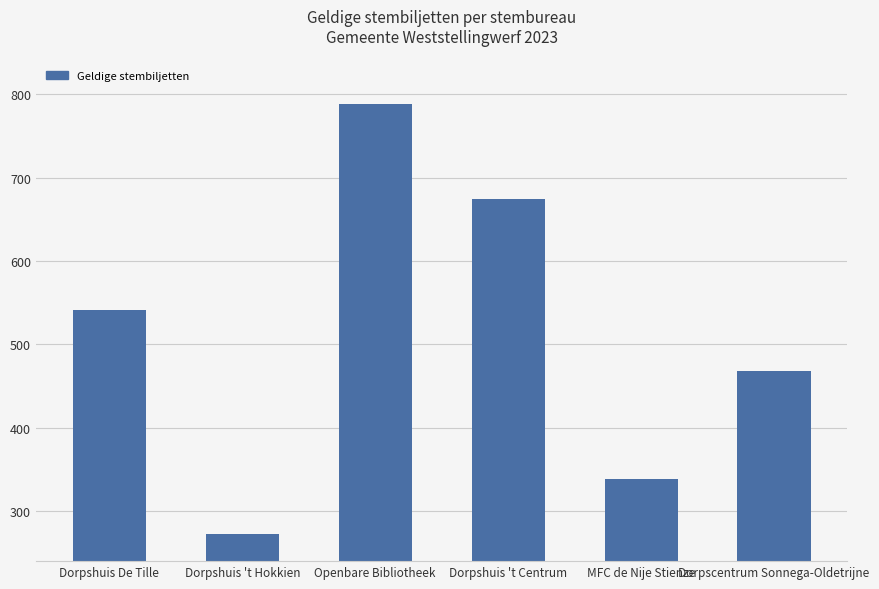

Reading right to left, transcribe all the data shown in this chart.

Dorpscentrum Sonnega-Oldetrijne=468	MFC de Nije Stienze=339	Dorpshuis 't Centrum=674	Openbare Bibliotheek=788	Dorpshuis 't Hokkien=272	Dorpshuis De Tille=541